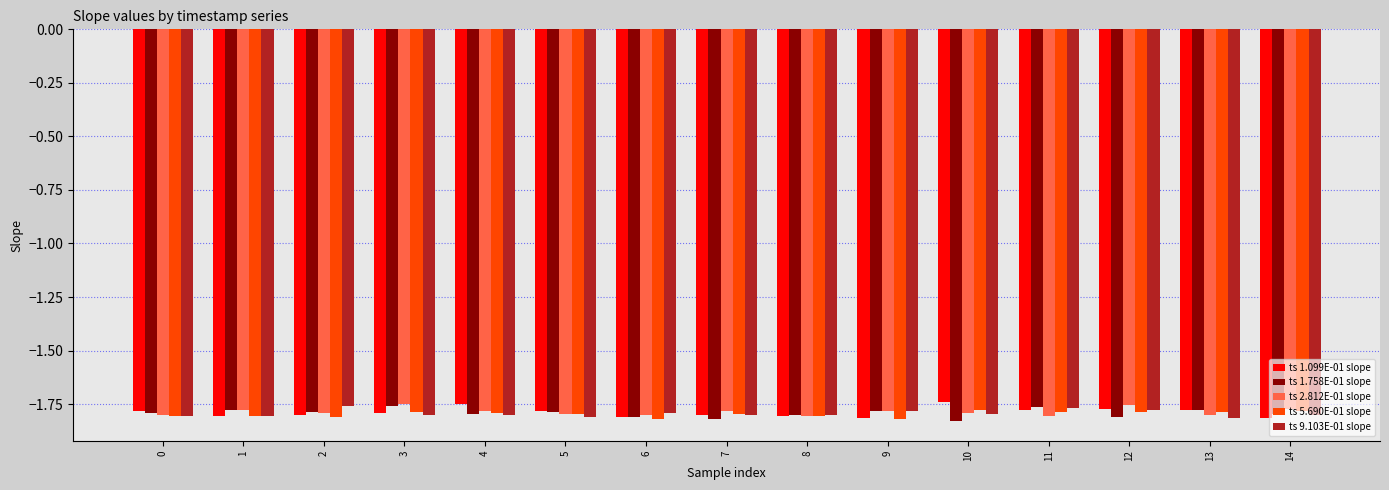

What is the total value across all series at 4?

-8.9